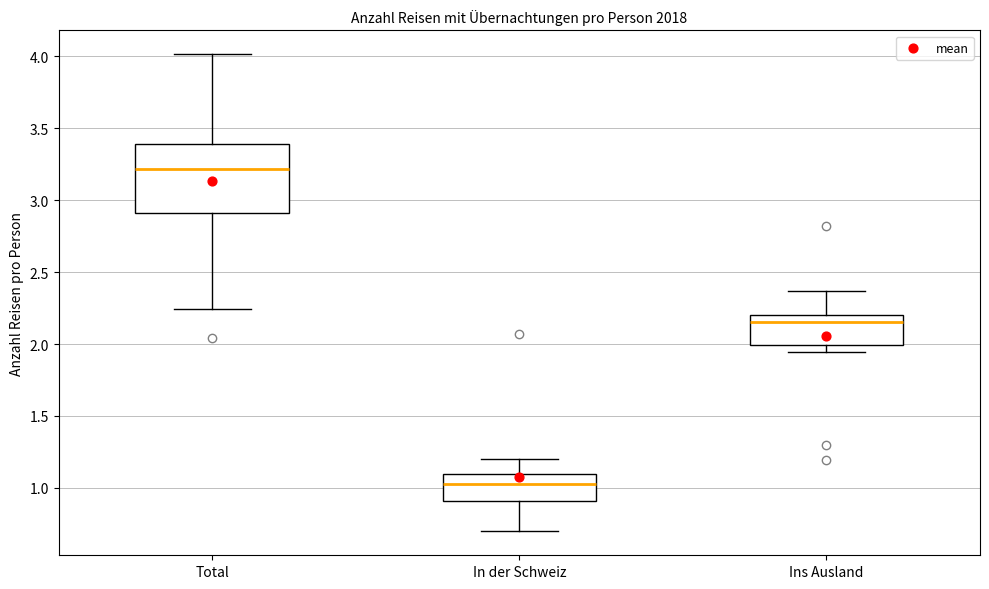

Reading left to right, read every box against the y-axis: the position of its median line, the range the box covers, and the ends of its whiskers. The values are not printed on the chart, so give them approximately, as read against the axis.

Total: median 3.20, box 2.90 to 3.40, whiskers 2.25 to 4.00
In der Schweiz: median 1.05, box 0.90 to 1.10, whiskers 0.70 to 1.20
Ins Ausland: median 2.15, box 2.00 to 2.20, whiskers 1.95 to 2.35